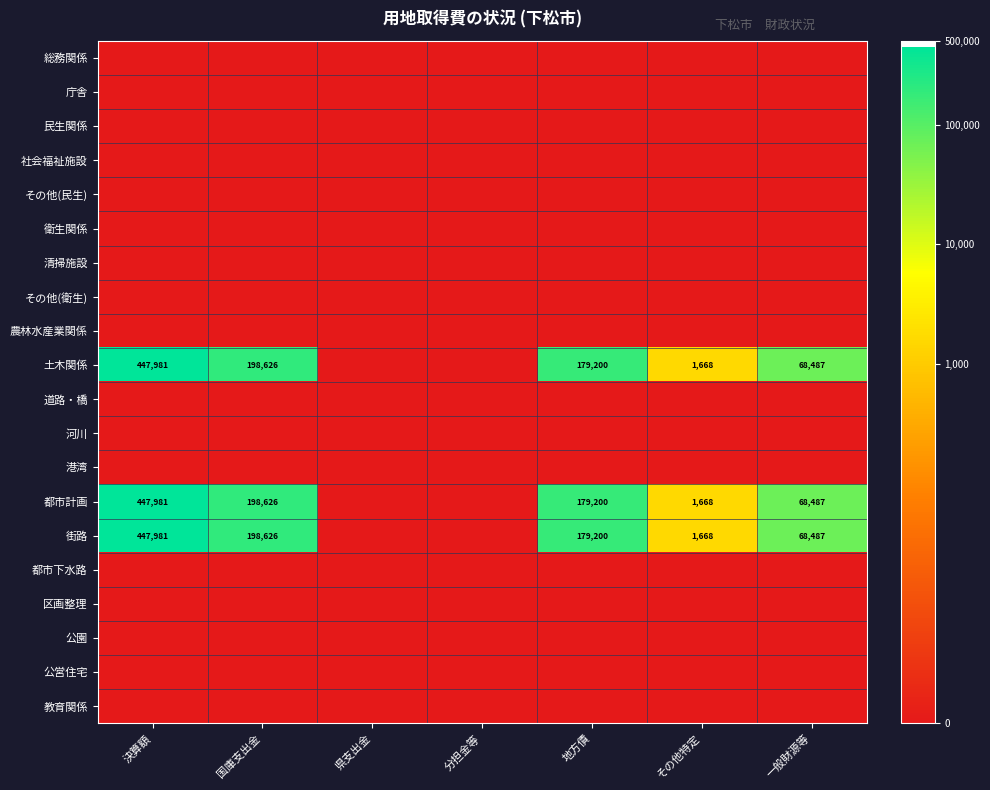

Is it true that 土木関係 equals 79506 at 地方債?

False